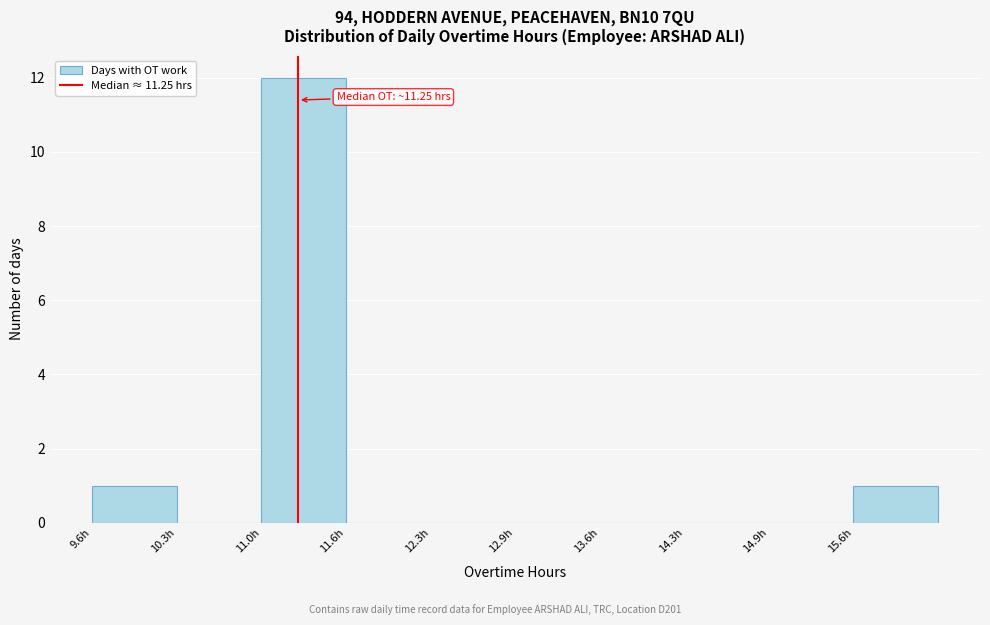

Over which range of the x-axis is the bar tallest?

11.0 to 11.6